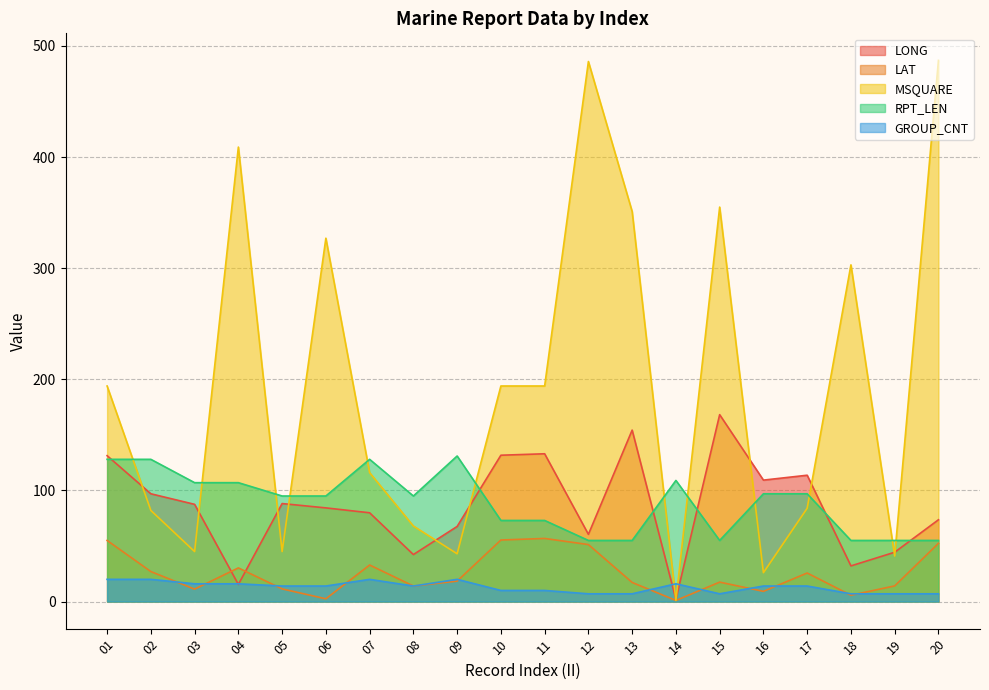

List the series in order of their peak value, lowest first.

GROUP_CNT, LAT, RPT_LEN, LONG, MSQUARE